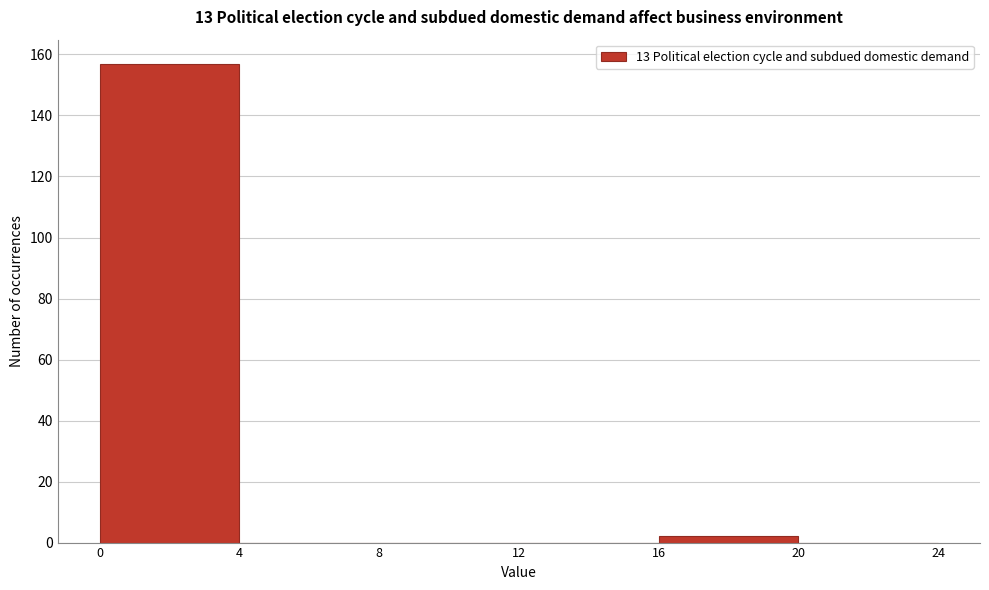

Reading left to right, transcribe this chart: for each bar, give the range it covers on the x-axis and its height. The values are not printed on the chart, so give them approximately, as read against the axis.

0 to 4: 158
4 to 8: 0
8 to 12: 0
12 to 16: 0
16 to 20: 2
20 to 24: 0